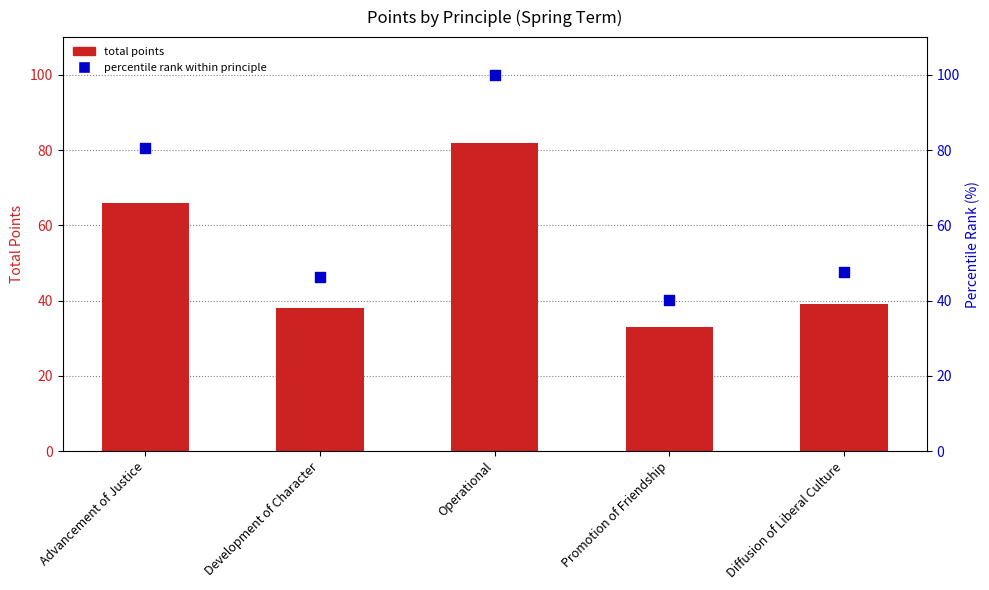

Which series reaches the minimum Y coordinate?

total points